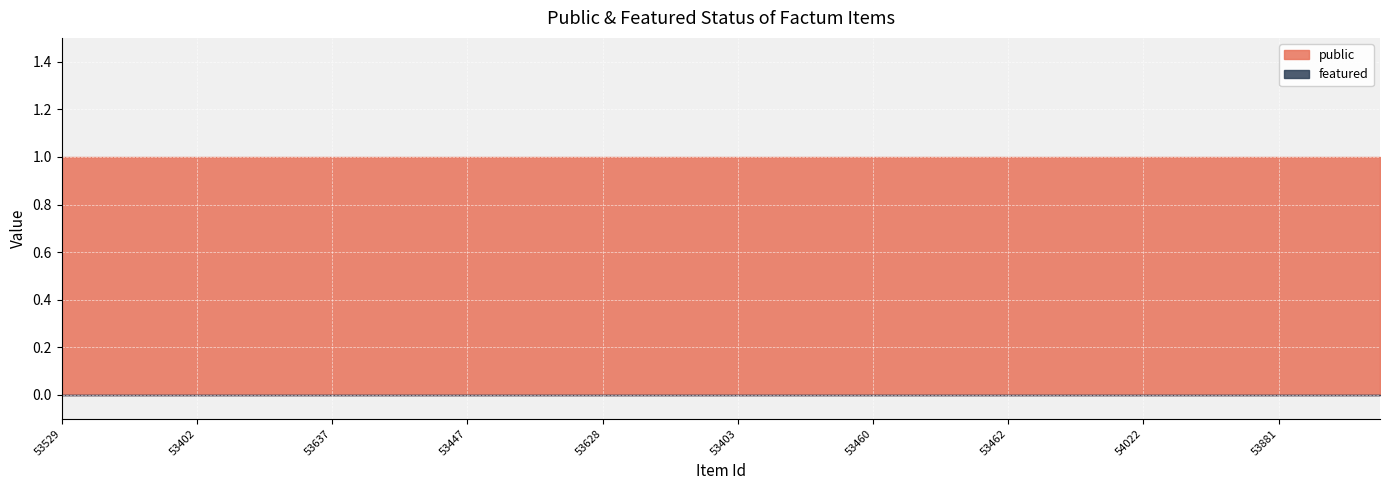

What is the average value of the public series?

1